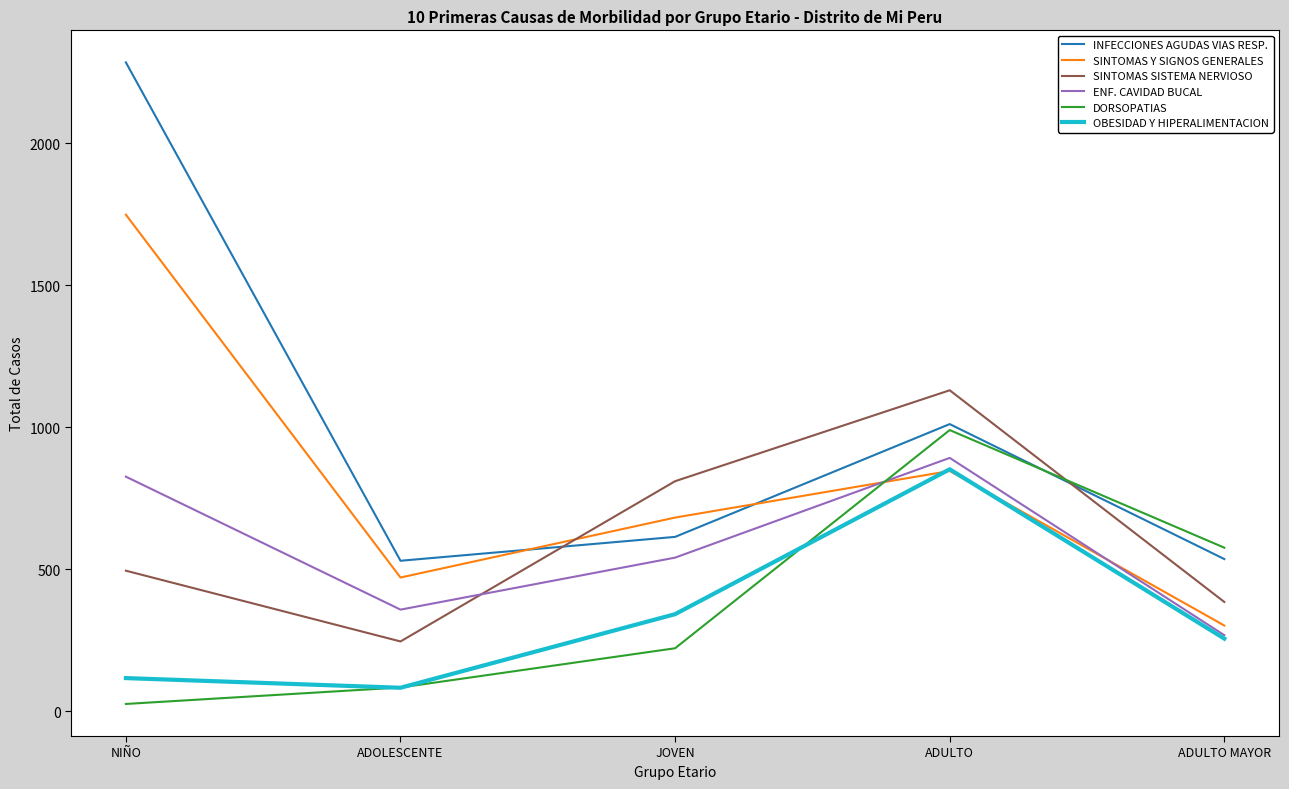

At which category is the sum across all series the highest?

ADULTO